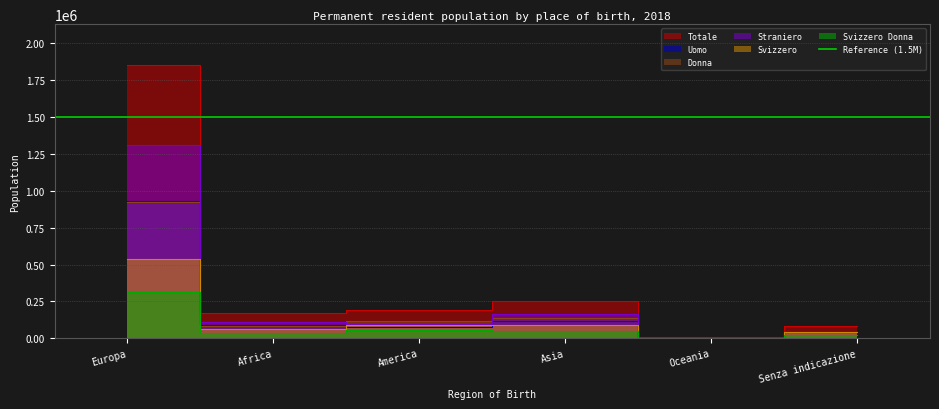

Reading right to left, extract all data points from this chart.

Totale: Senza indicazione=84035	Oceania=8836	Asia=250862	America=188352	Africa=168125	Europa=1853206
Svizzero: Senza indicazione=38909	Oceania=4272	Asia=87351	America=88603	Africa=60677	Europa=539664
Straniero: Senza indicazione=45126	Oceania=4564	Asia=163511	America=99749	Africa=107448	Europa=1313542
Uomo: Senza indicazione=41037	Oceania=4483	Asia=116451	America=74529	Africa=87505	Europa=929467
Donna: Senza indicazione=42998	Oceania=4353	Asia=134411	America=113823	Africa=80620	Europa=923739
Svizzero Donna: Senza indicazione=20302	Oceania=2223	Asia=51607	America=55274	Africa=32162	Europa=316591